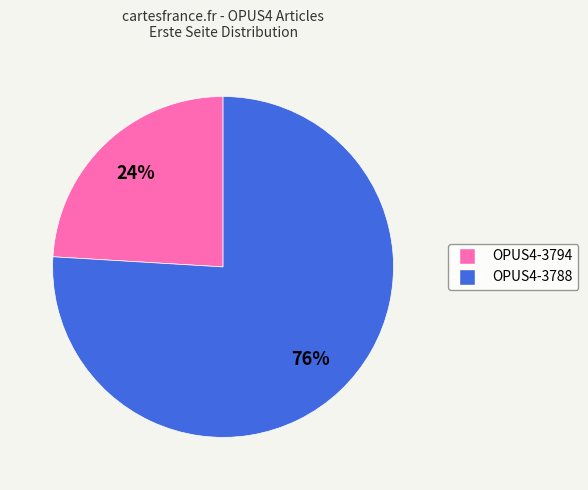

The OPUS4-3788 slice represents 84% of the pie. True or false?

False